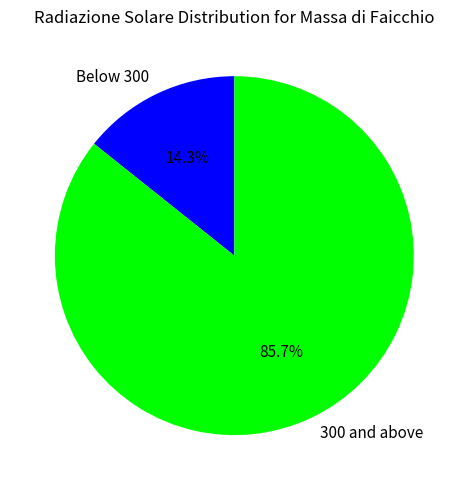

Rank the categories by value from highest to lowest.

300 and above, Below 300